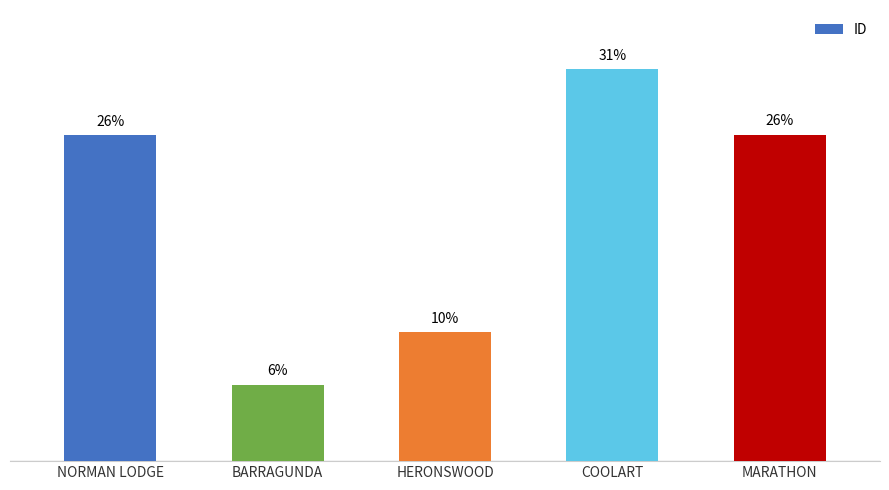

What is the change in value from HERONSWOOD to COOLART?

+691